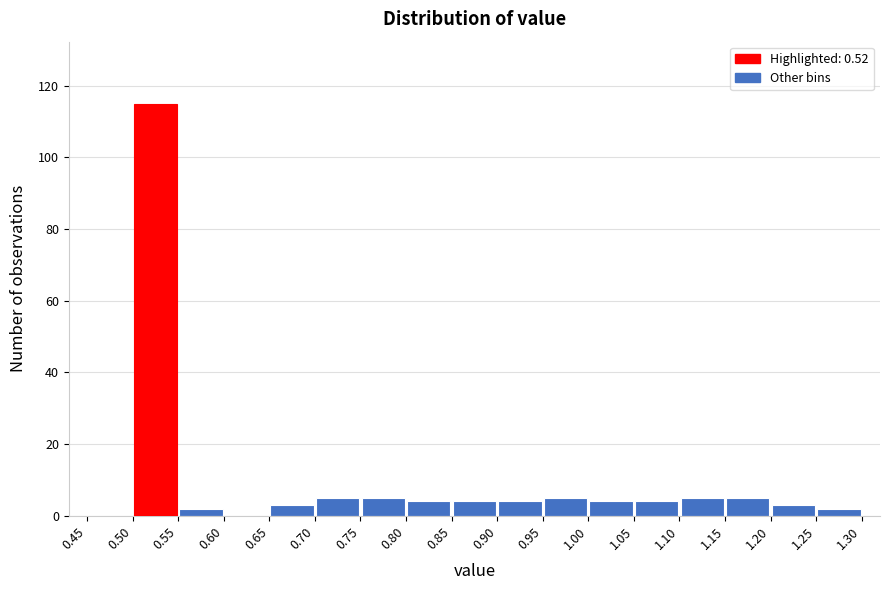

Over which range of the x-axis is the bar tallest?

0.50 to 0.55